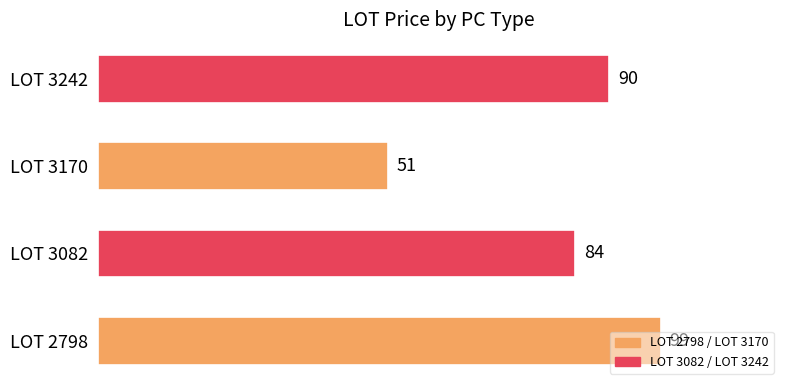

At which category does the chart reach its minimum across all series?

LOT 3170